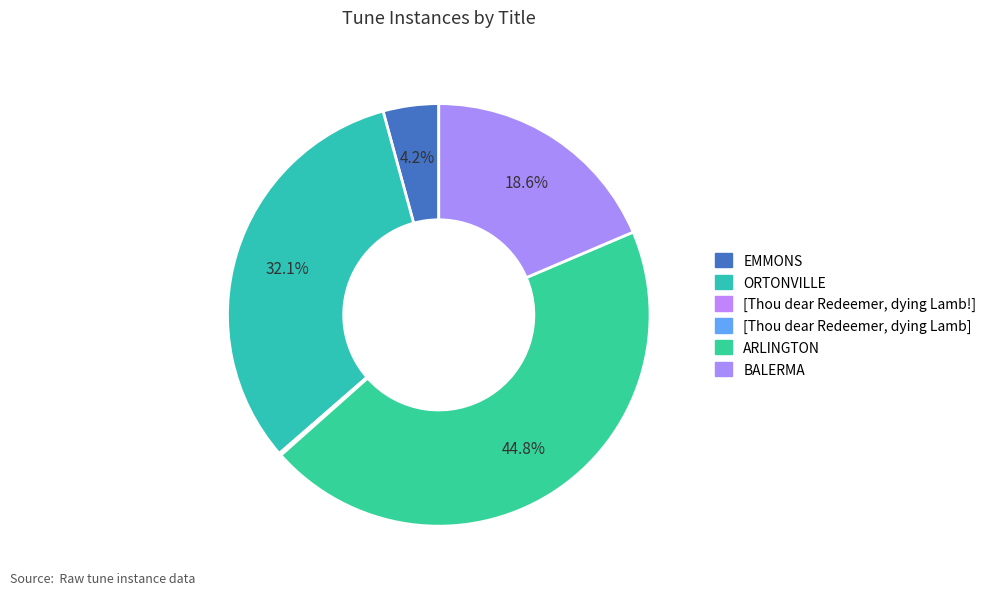

Is there a majority slice in this chart?

No